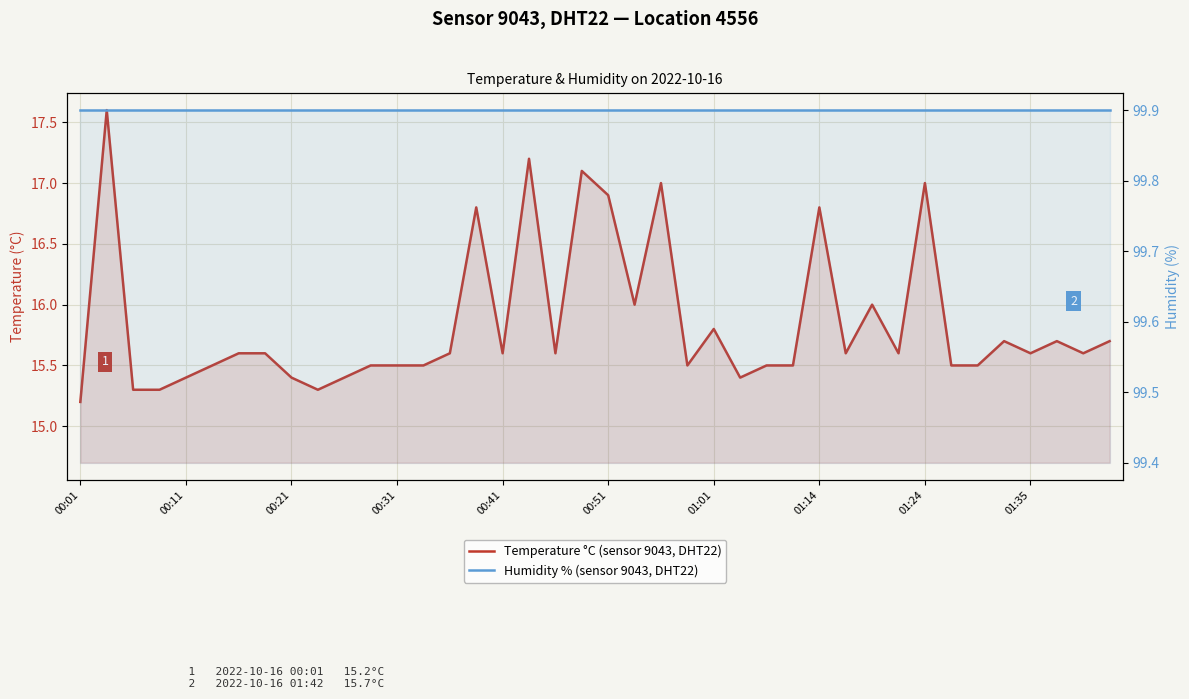

Which series changed the most between 01:35 and 35?

Temperature °C (sensor 9043, DHT22)